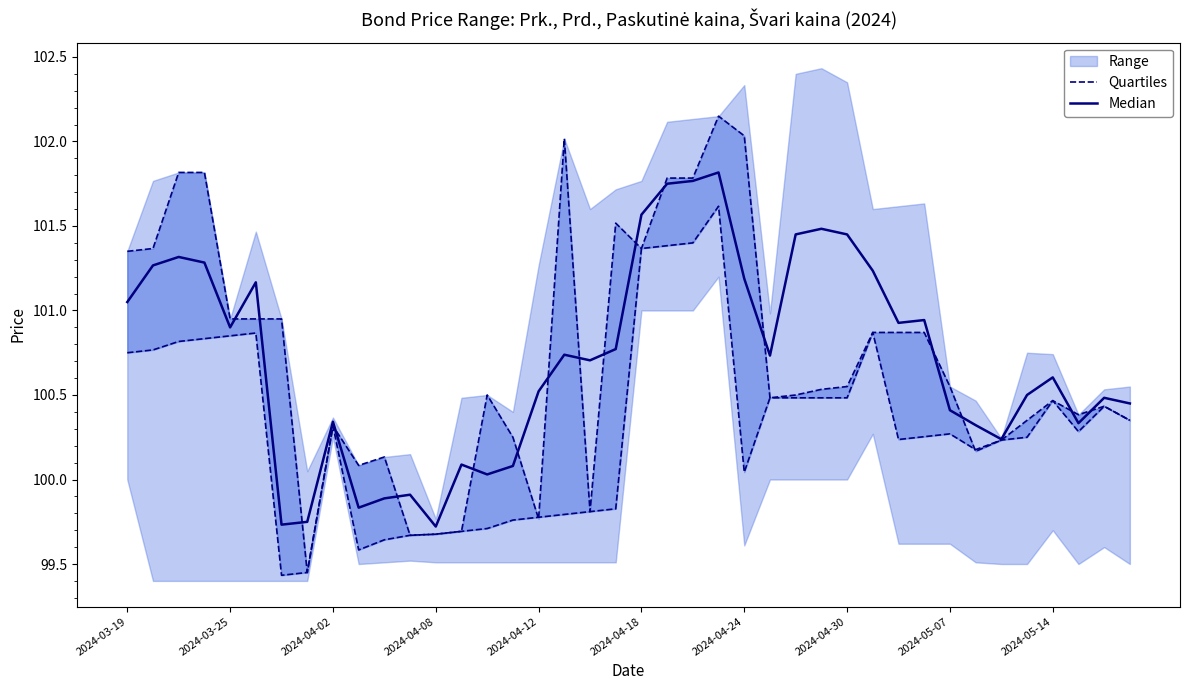

Which series has the largest total across all categories?

Median